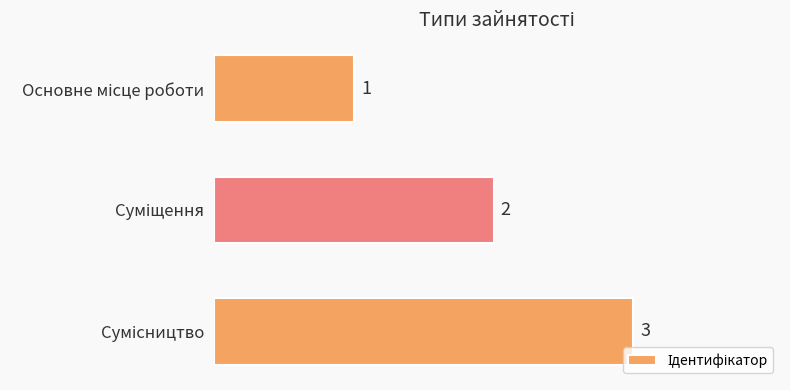

What is the value of the 1st bar from the top?

1